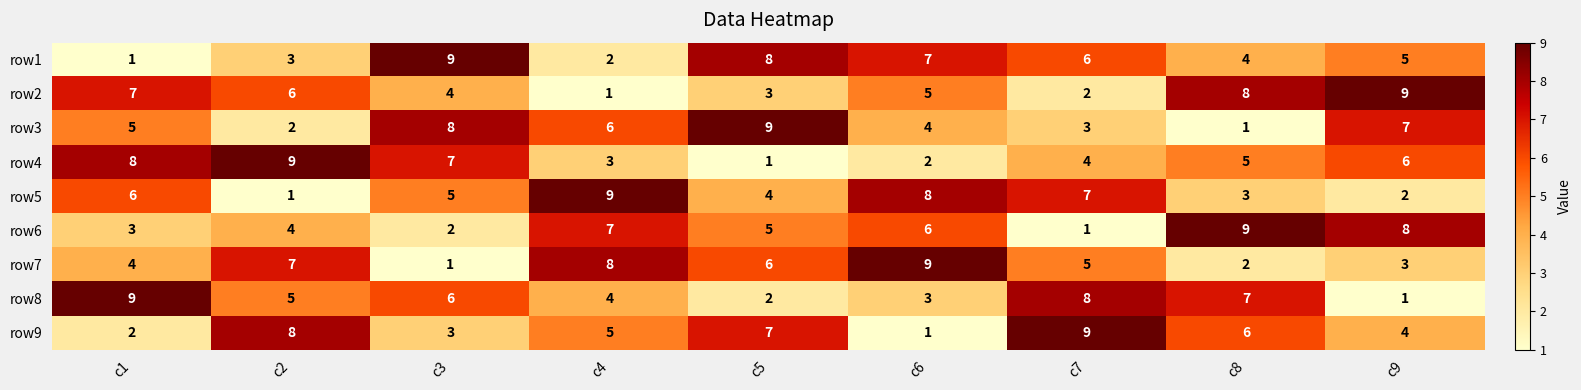

What is the spread (max minus min) of values at c4?

8